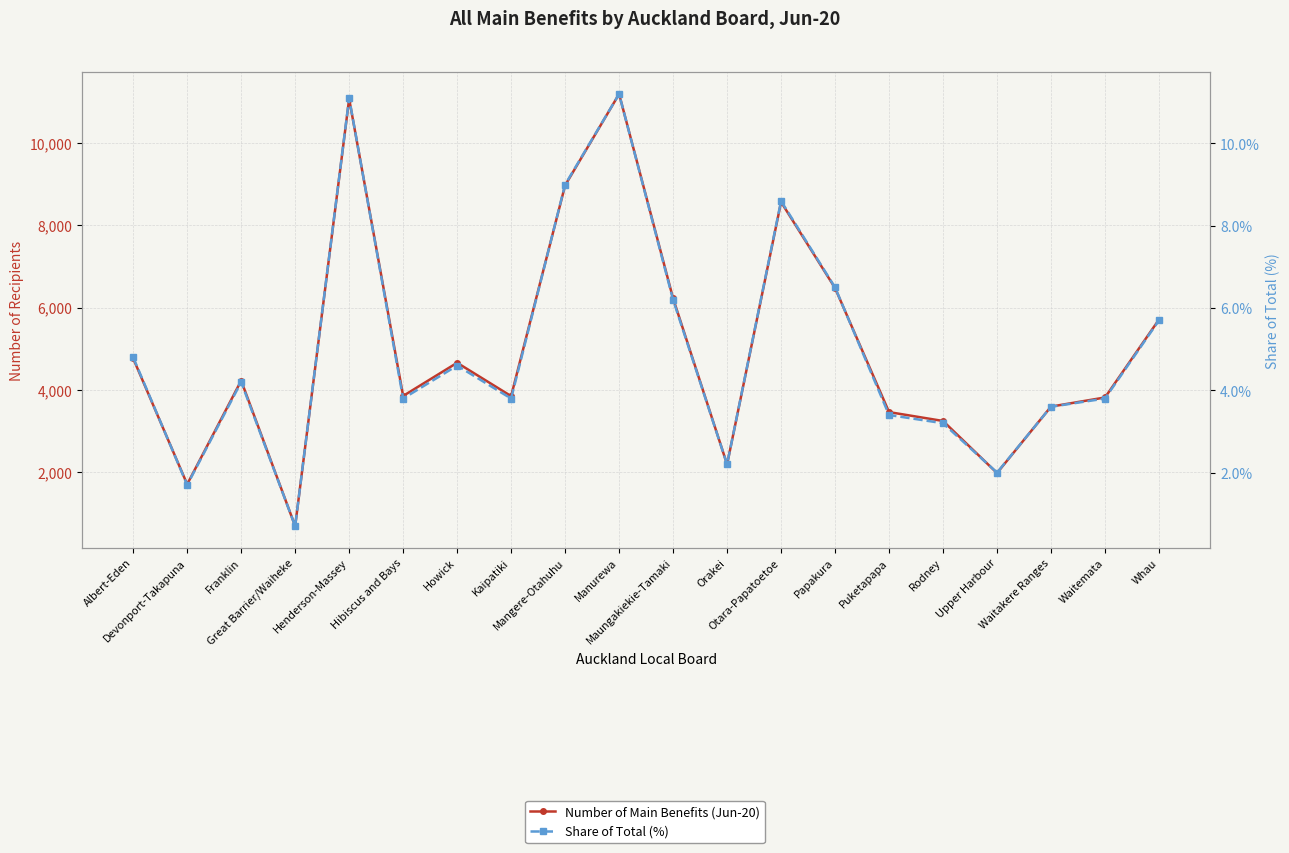

Between Franklin and Rodney, which series saw the biggest shift?

Number of Main Benefits (Jun-20)